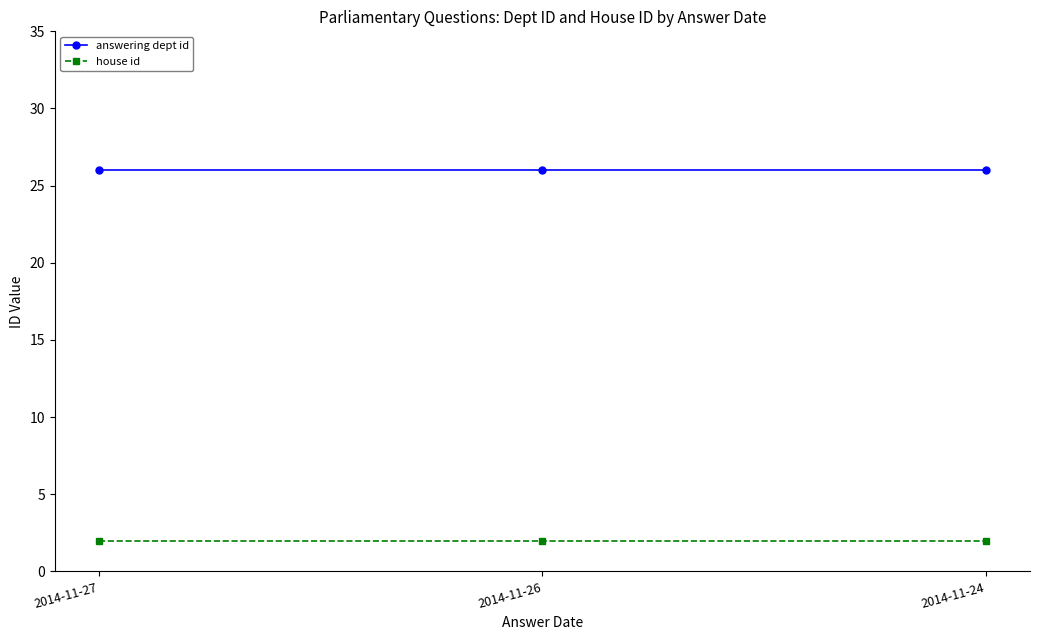

What are all the series names shown in the legend?

answering dept id, house id